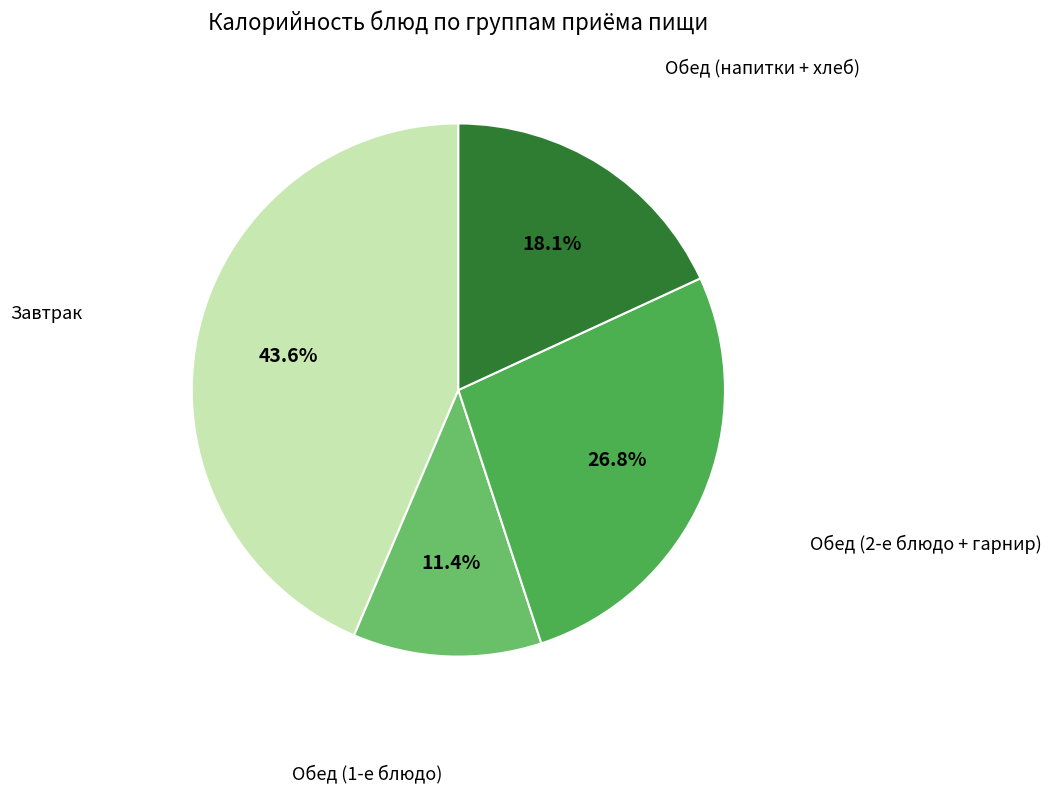

Does any single category account for the majority?

No